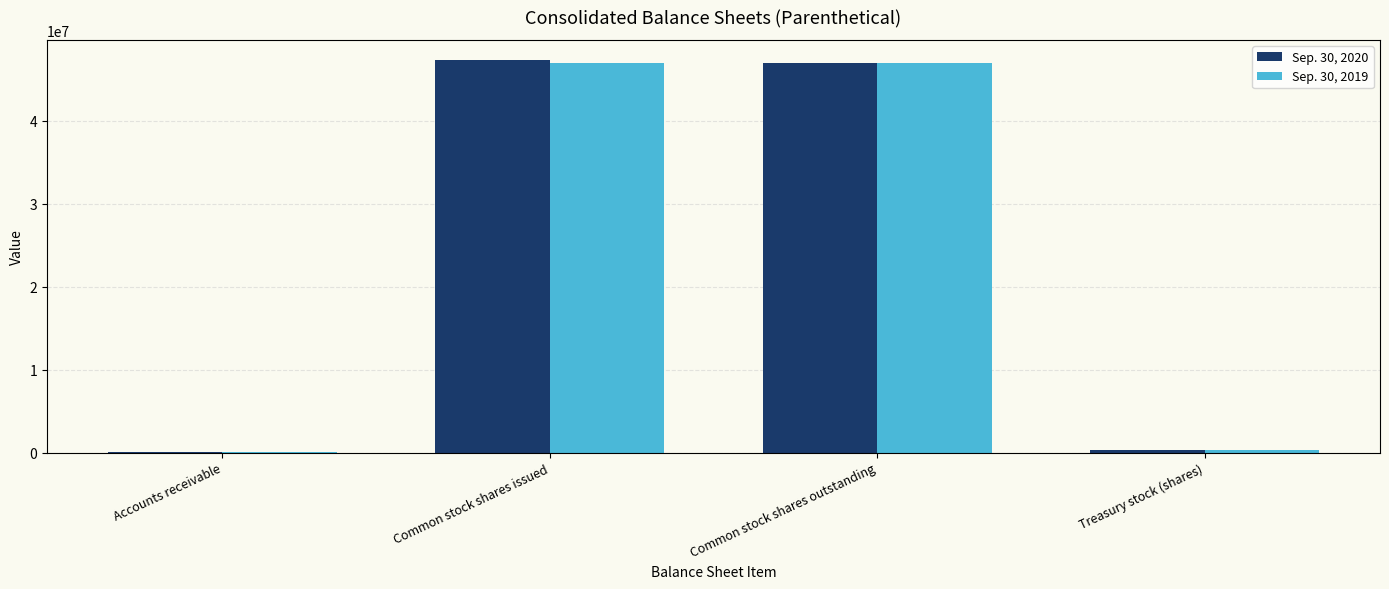

The Sep. 30, 2020 series shows 29272543 at Common stock shares outstanding. True or false?

False